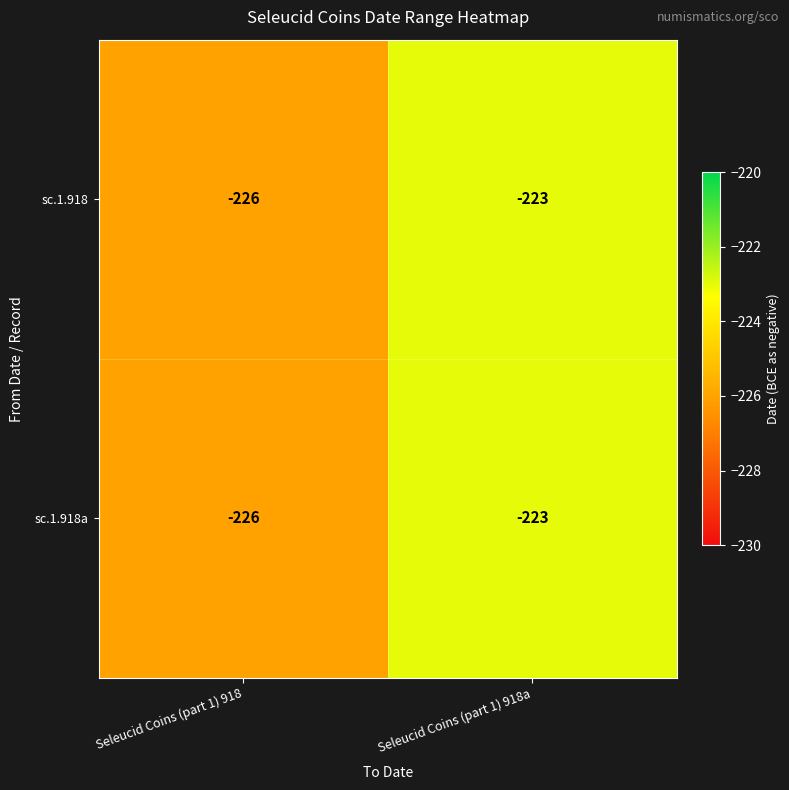

At which label is sc.1.918 closest to -224?

Seleucid Coins (part 1) 918a